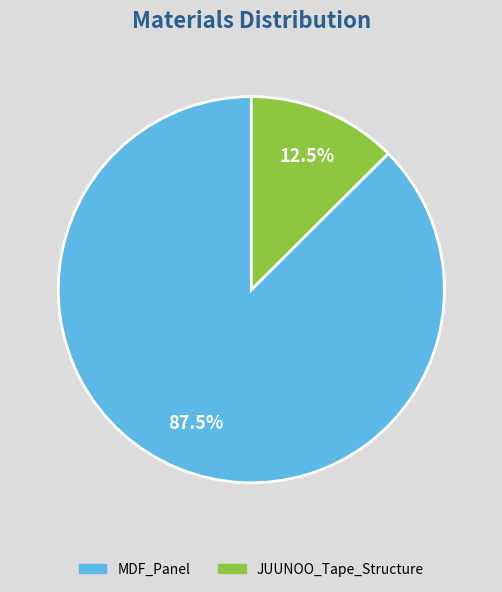

Which category has the biggest portion of the pie?

MDF_Panel